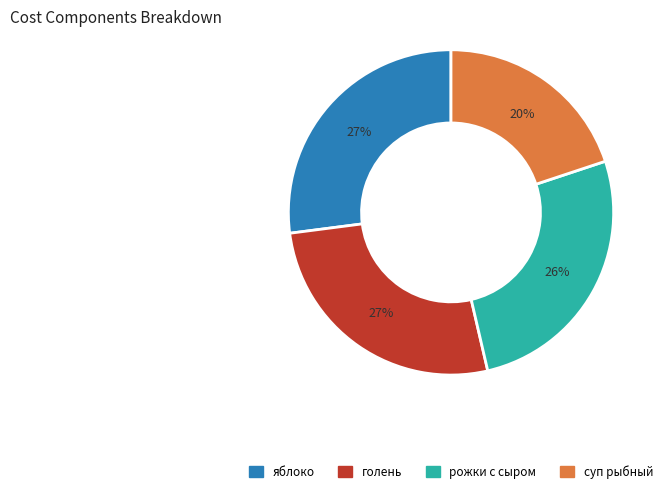

To the nearest percent, what is the difference between the largest and smallest slice percentages?

7%